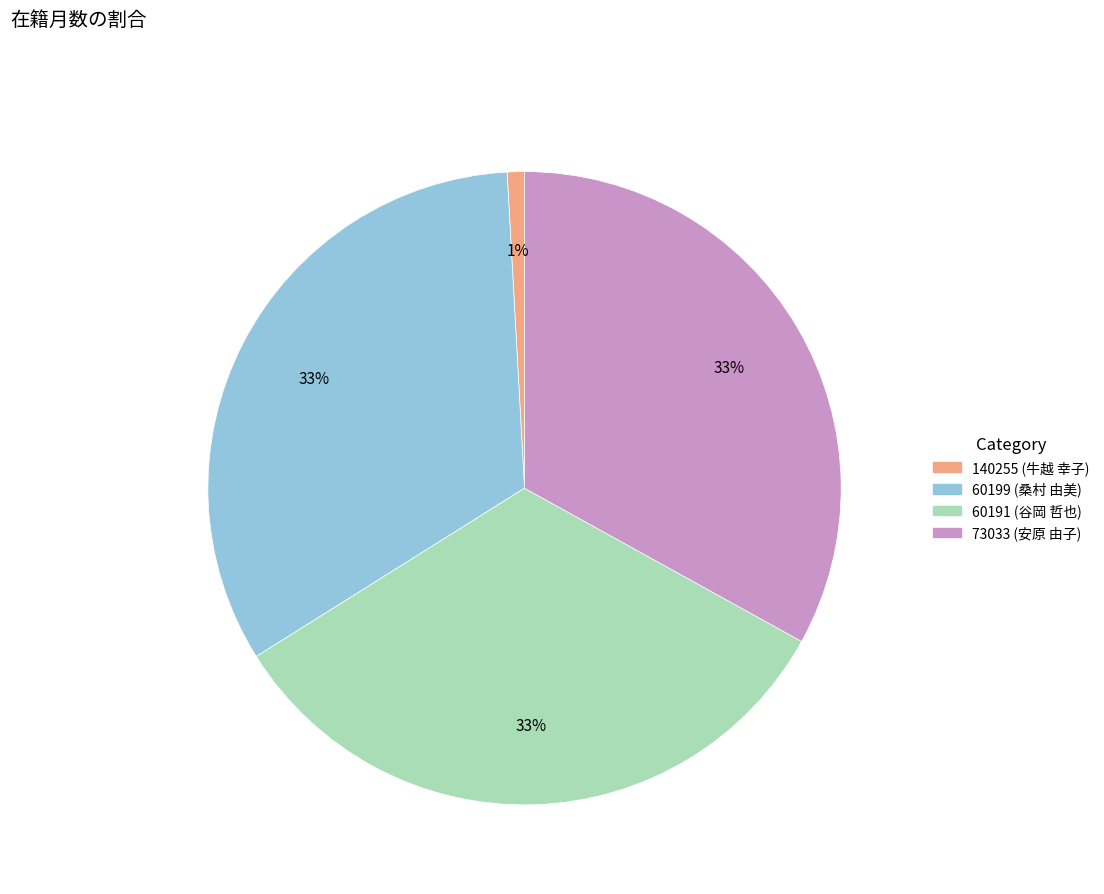

Approximately how many times larger is the value at 73033 (安原 由子) compared to 60199 (桑村 由美)?

1.0